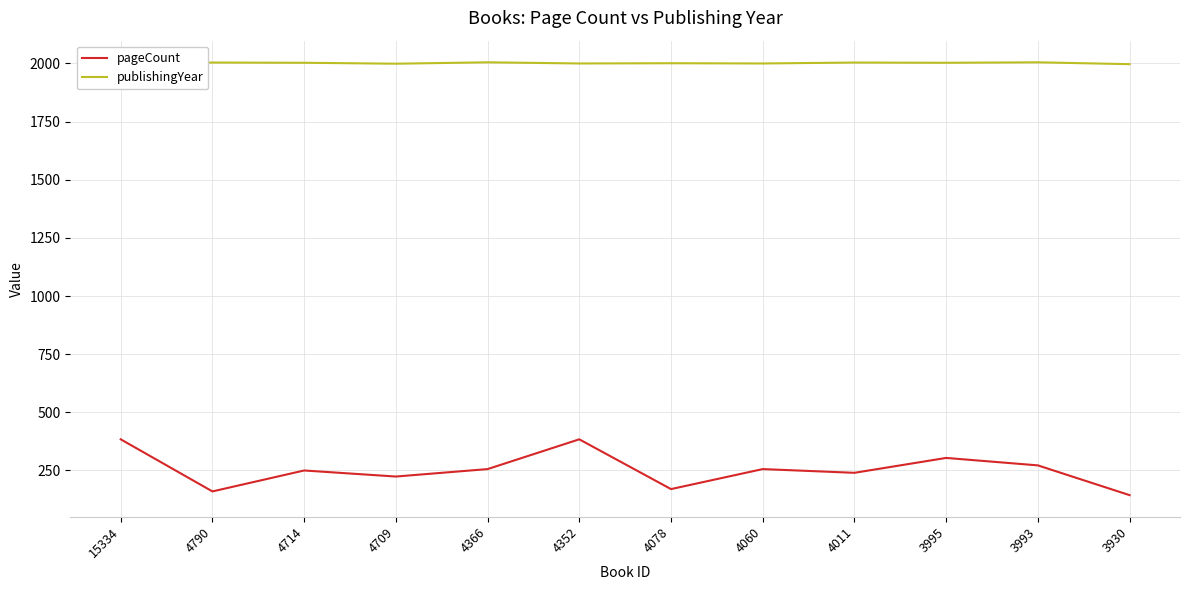

How many categories are shown in the chart?

12